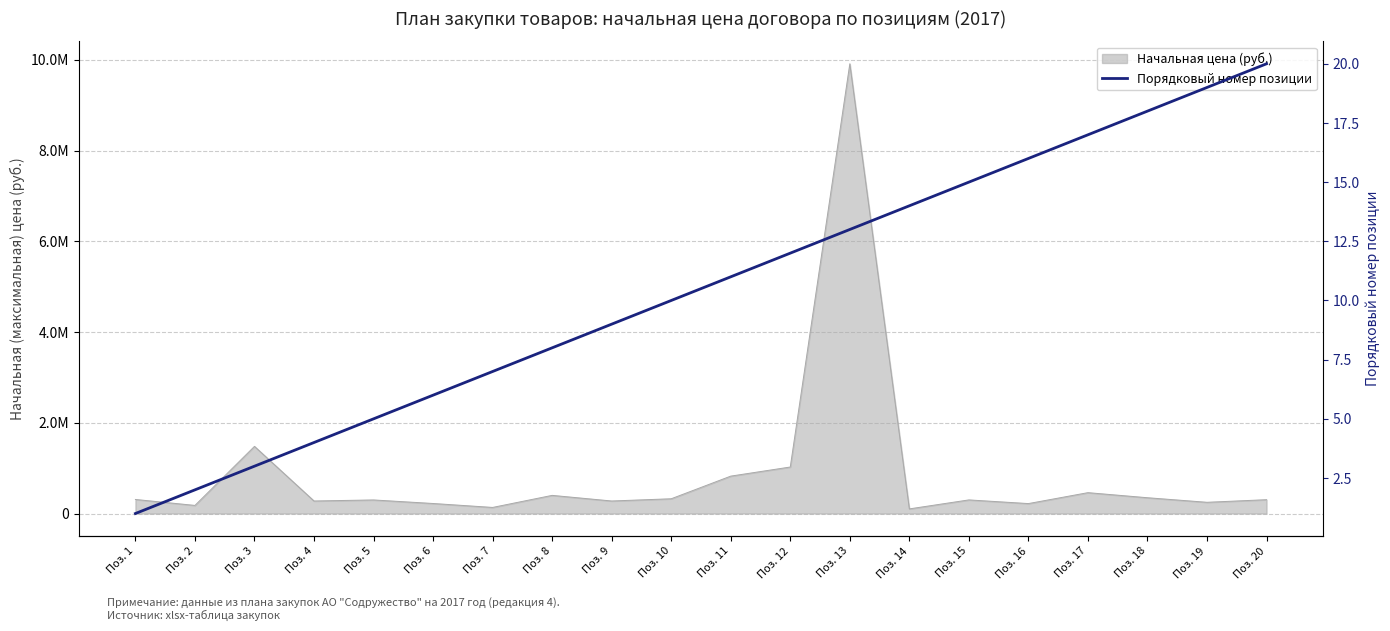

Reading right to left, list all the values displayed in this chart.

Поз. 20=20	Поз. 19=19	Поз. 18=18	Поз. 17=17	Поз. 16=16	Поз. 15=15	Поз. 14=14	Поз. 13=13	Поз. 12=12	Поз. 11=11	Поз. 10=10	Поз. 9=9	Поз. 8=8	Поз. 7=7	Поз. 6=6	Поз. 5=5	Поз. 4=4	Поз. 3=3	Поз. 2=2	Поз. 1=1